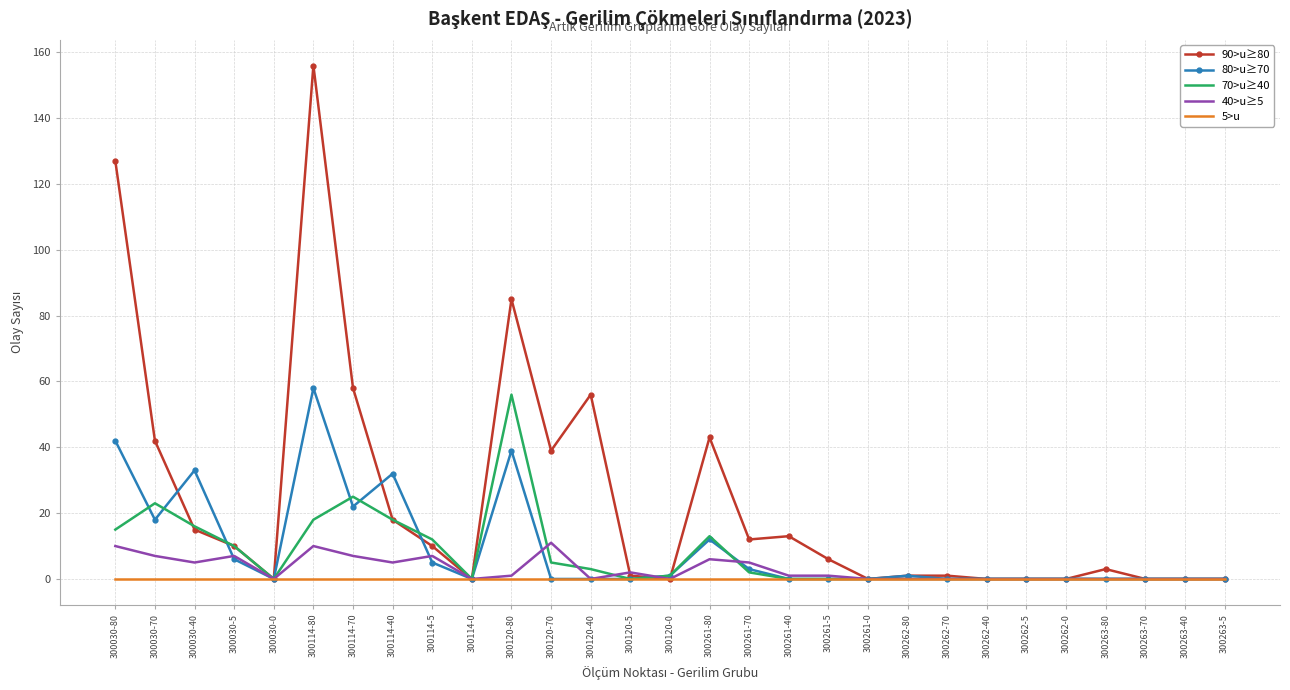

What is the sum of the 40>u≥5 values at 300120-80 and 300120-5?

3